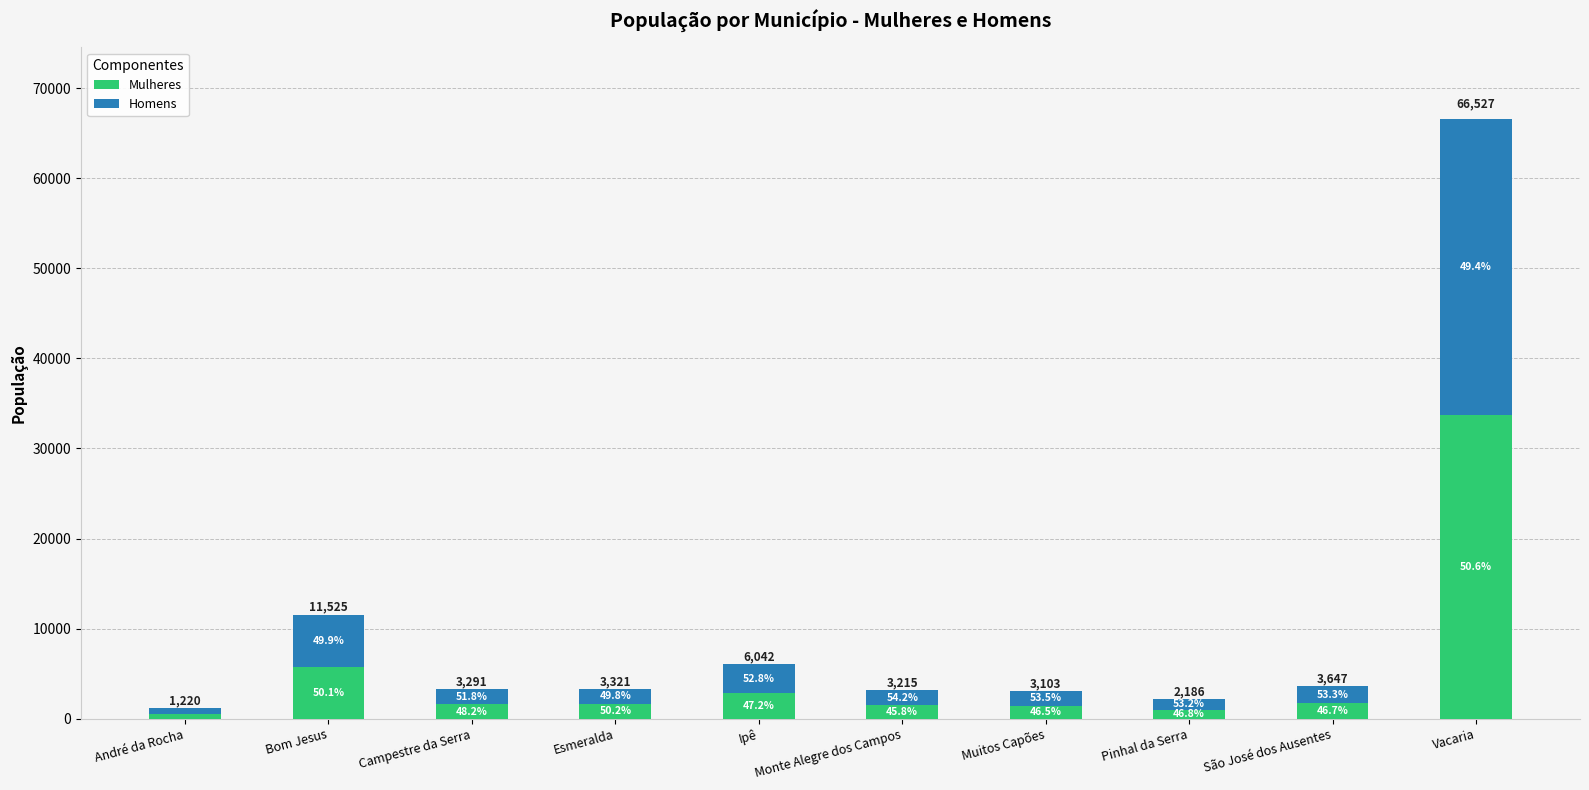

Are the bars horizontal?

No